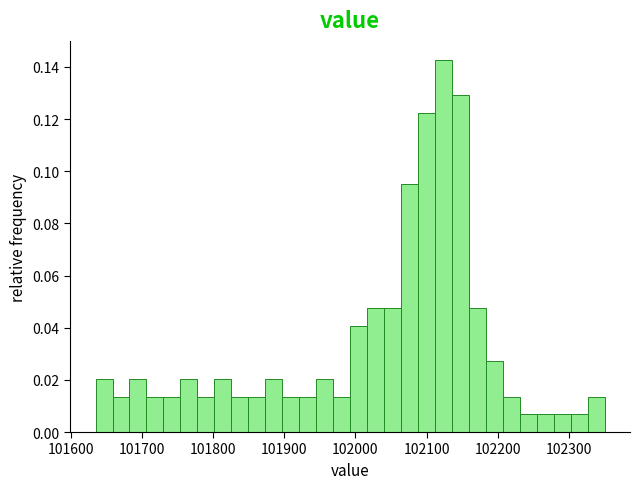

Around what value on the x-axis is the tallest bar? Give the approximate position of its centre, as read against the axis.

102120